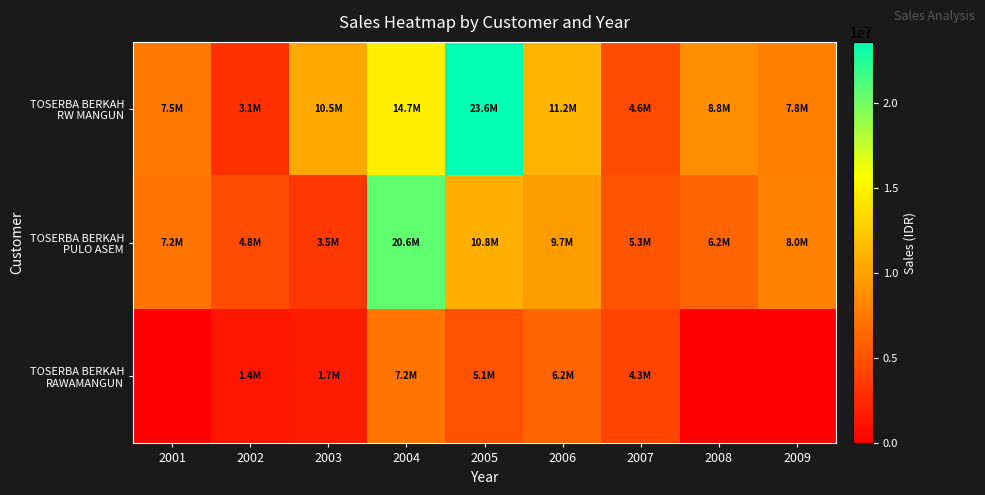

Rank the series by their maximum value, from highest to lowest.

TOSERBA BERKAH RW MANGUN, TOSERBA BERKAH PULO ASEM, TOSERBA BERKAH RAWAMANGUN